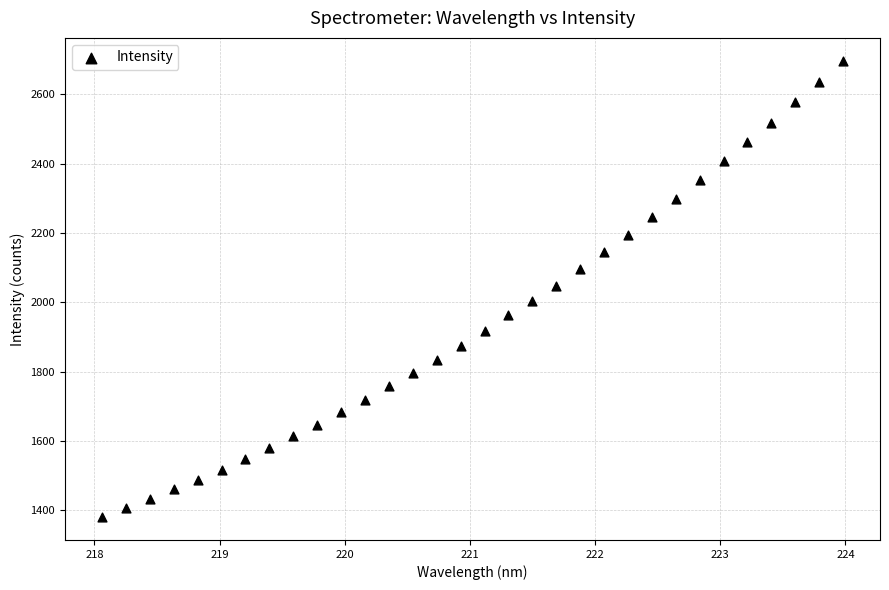

What is the range of X values (max minus min)?

5.9